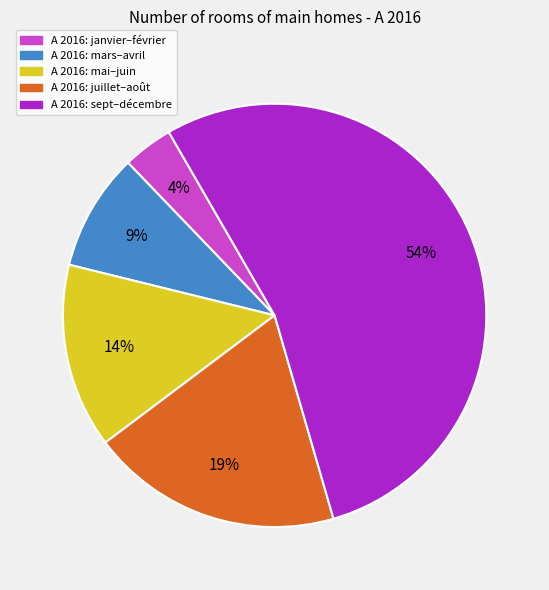

To the nearest percent, what is the difference between the largest and smallest slice percentages?

50%